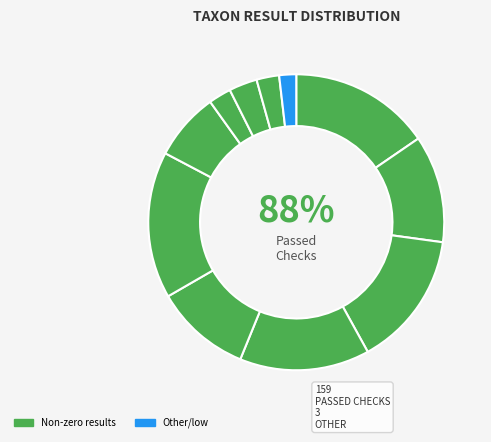

Does 451 account for over 50% of the chart?

No